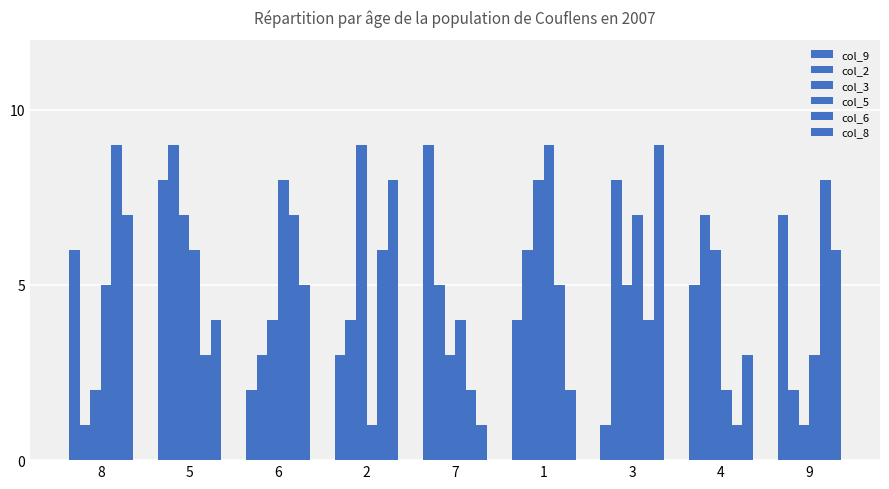

What is the difference between the maximum and second lowest values in the col_5 series?

7